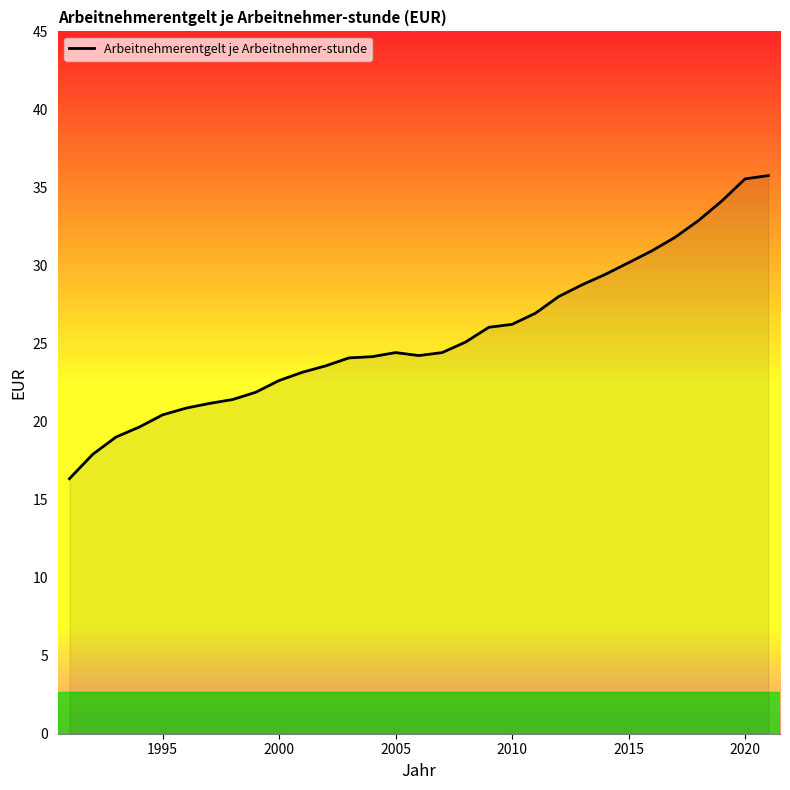

What is the difference between the maximum and minimum values?

19.4